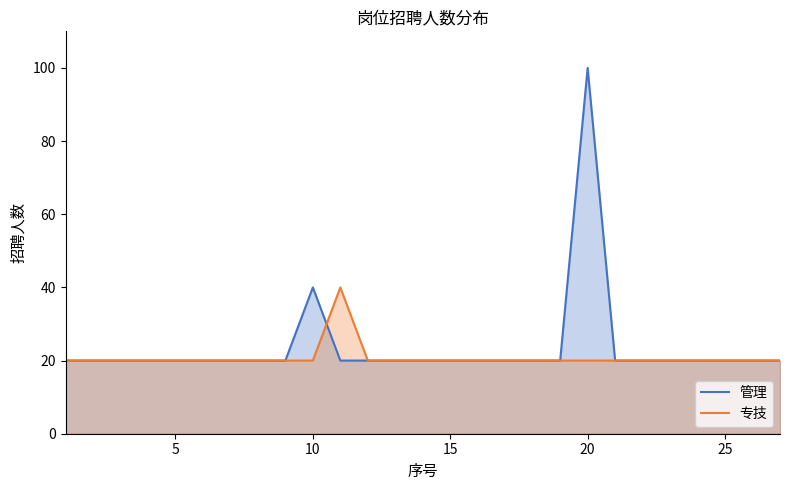

List the series in order of their peak value, highest first.

管理, 专技